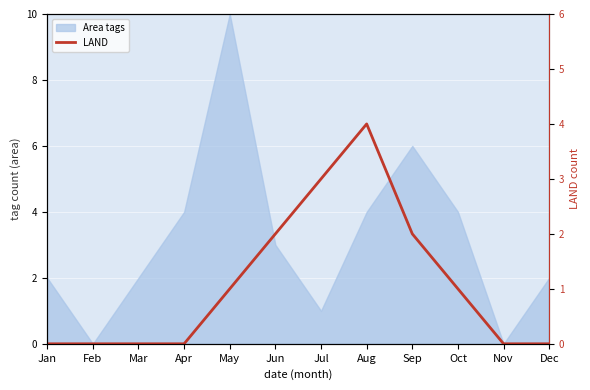

Reading left to right, extract all data points from this chart.

0	0	0	0	1	2	3	4	2	1	0	0